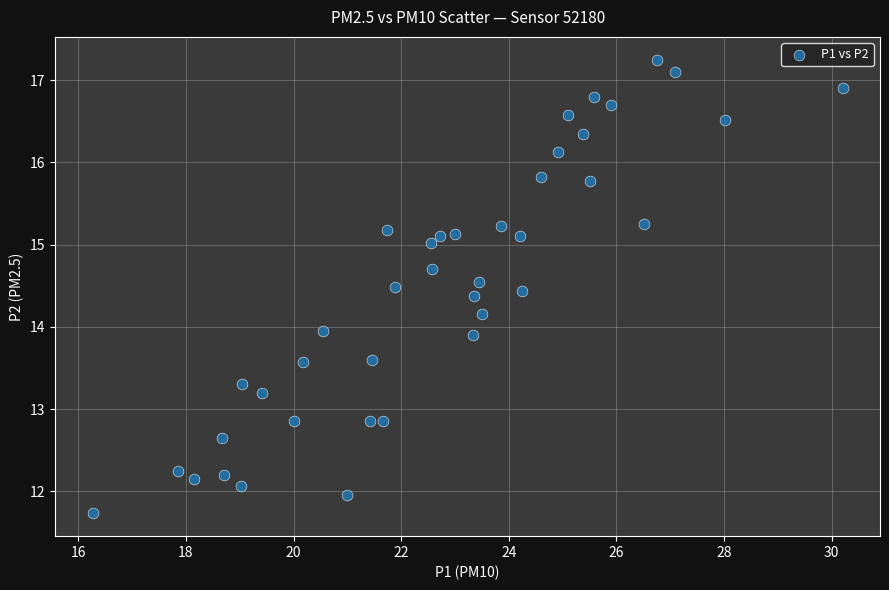

What is the range of X values (max minus min)?

13.9